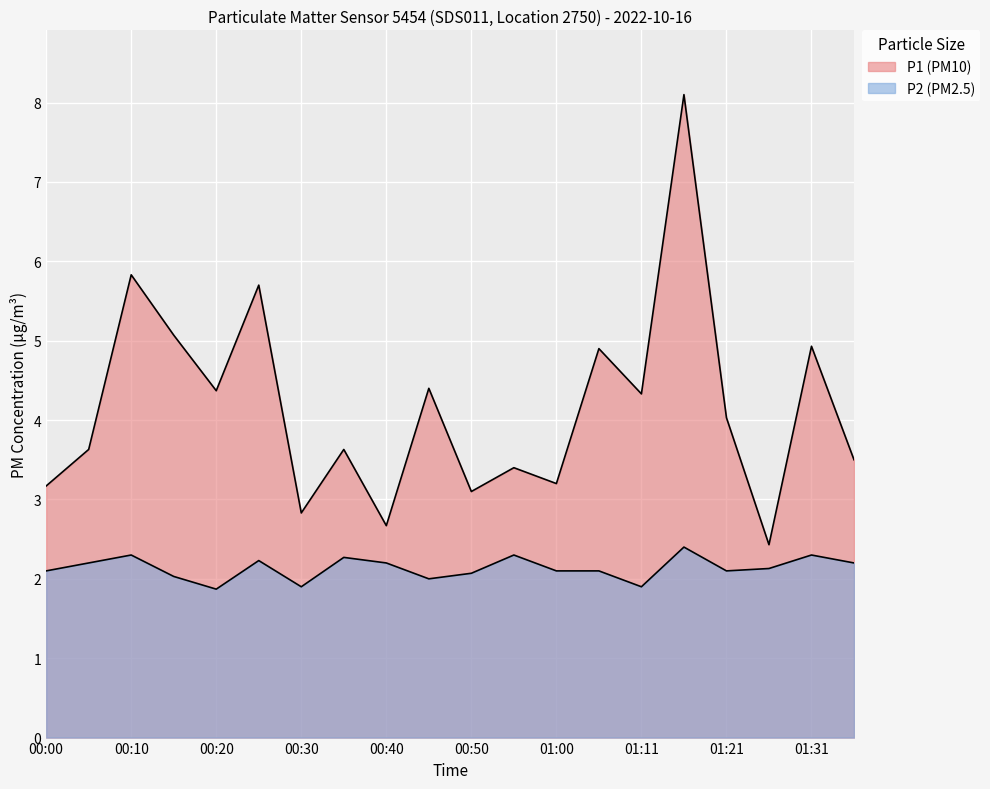

What is the difference between the maximum and minimum values in the P2 series?

0.5